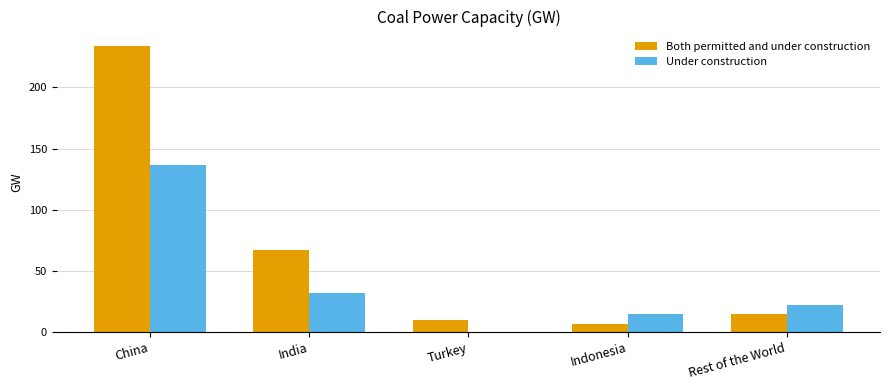

At which category is the sum across all series the highest?

China